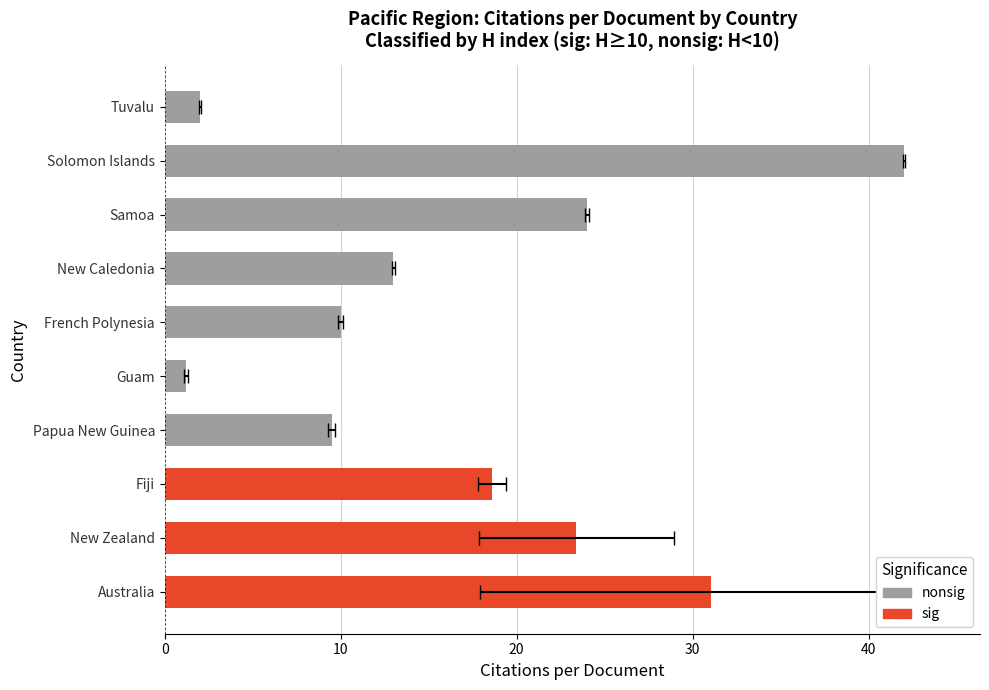

Reading left to right, what are all the values shown in this chart?

31.0	23.4	18.6	9.5	1.2	10.0	13.0	24.0	42.0	2.0